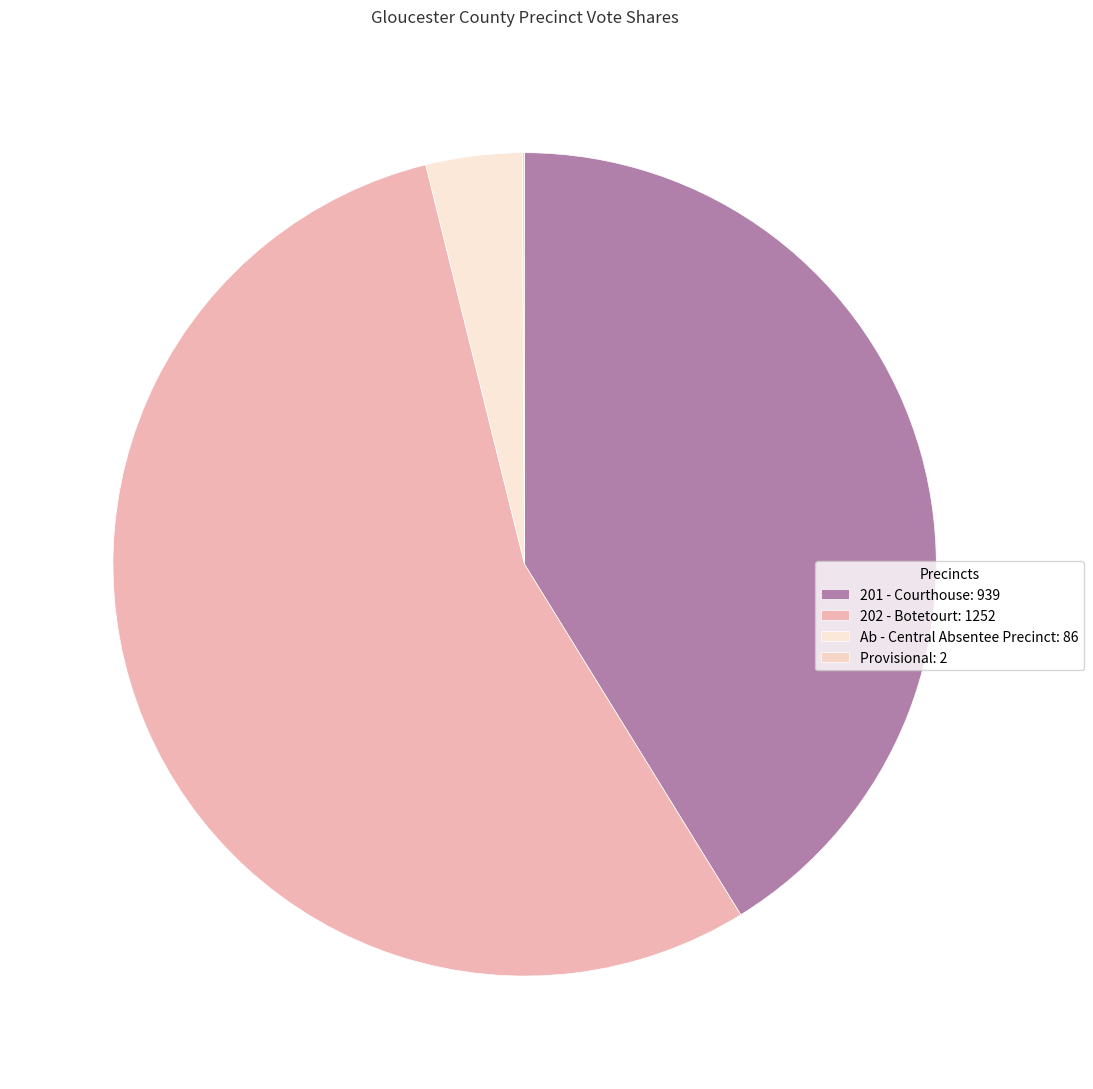

Combined, do 202 - Botetourt and Provisional account for over 50%?

Yes